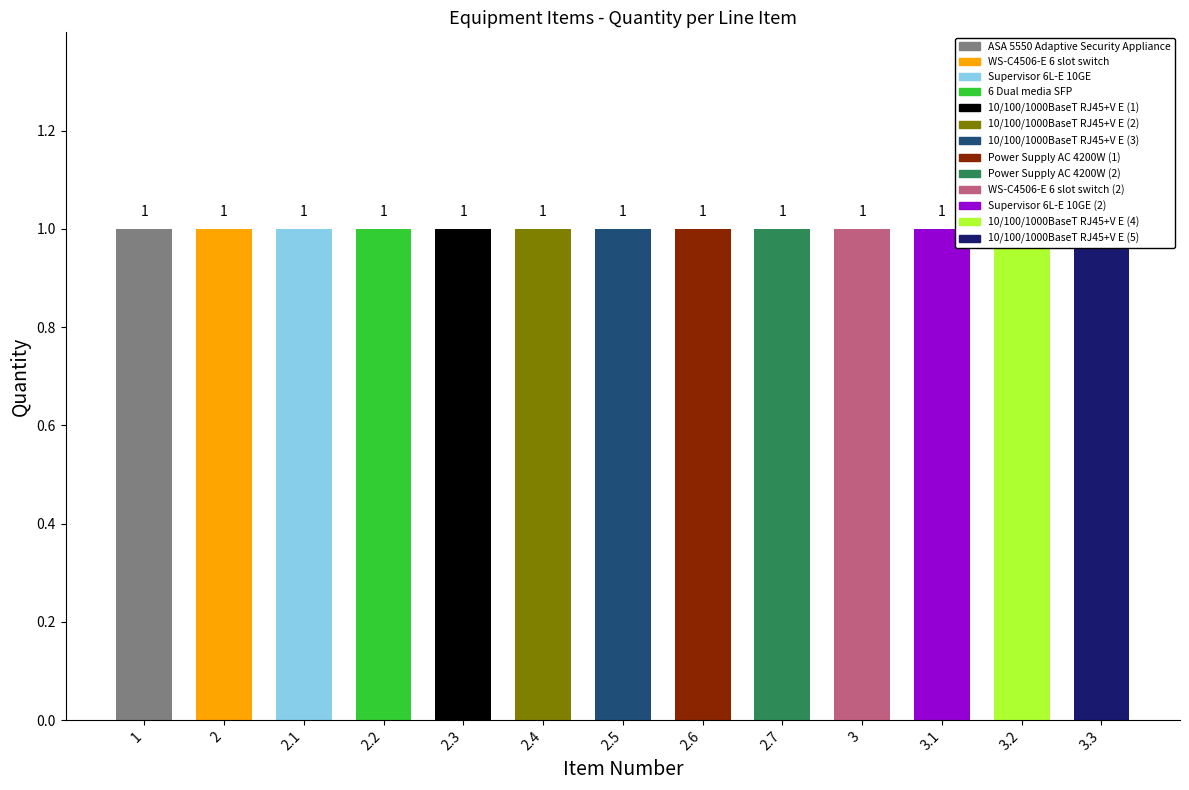

What is the average value of the qty series?

1